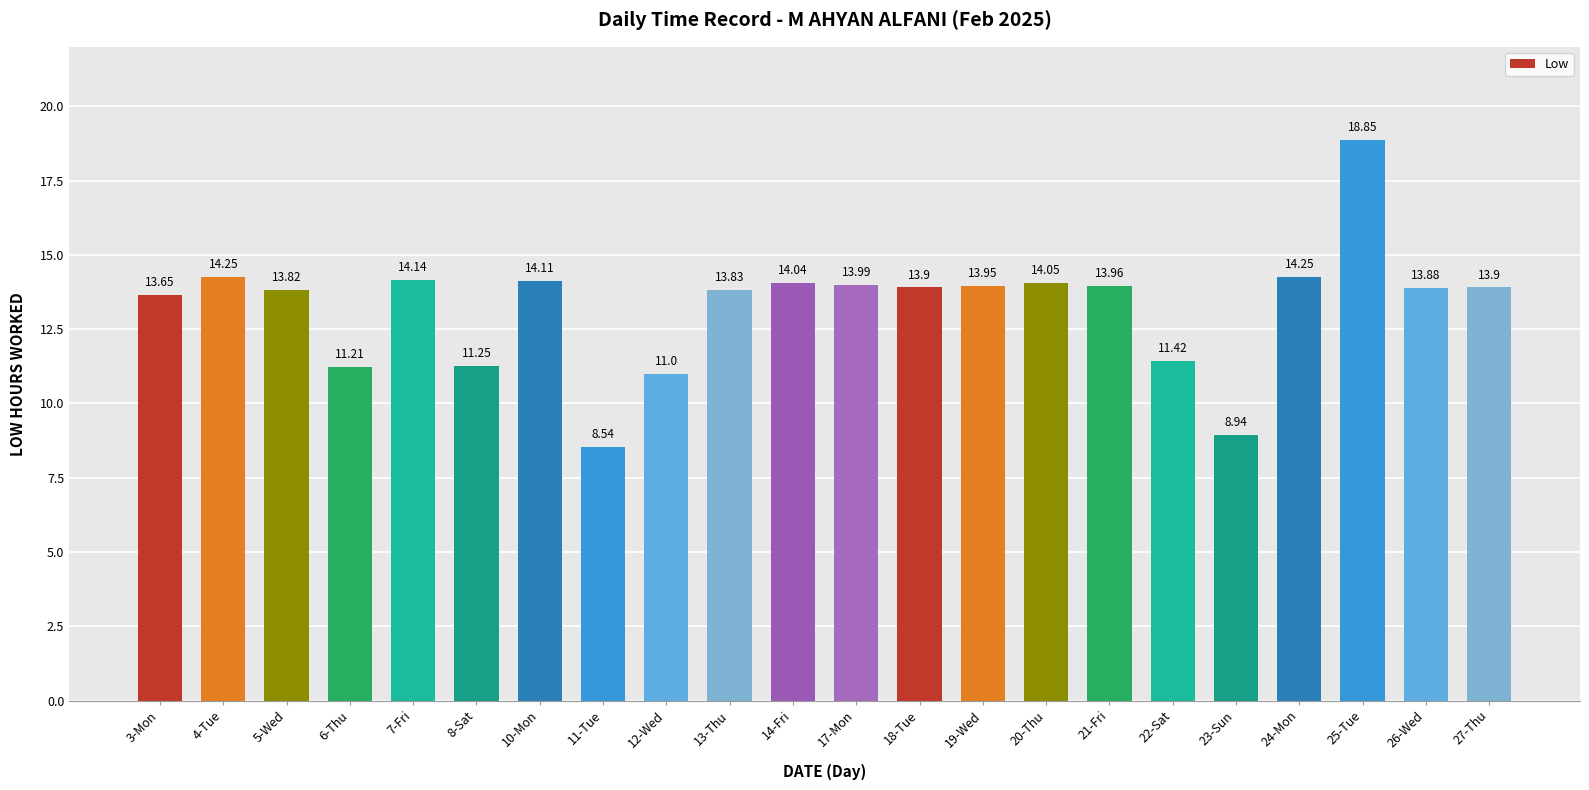

What is the sum of all values?

290.9